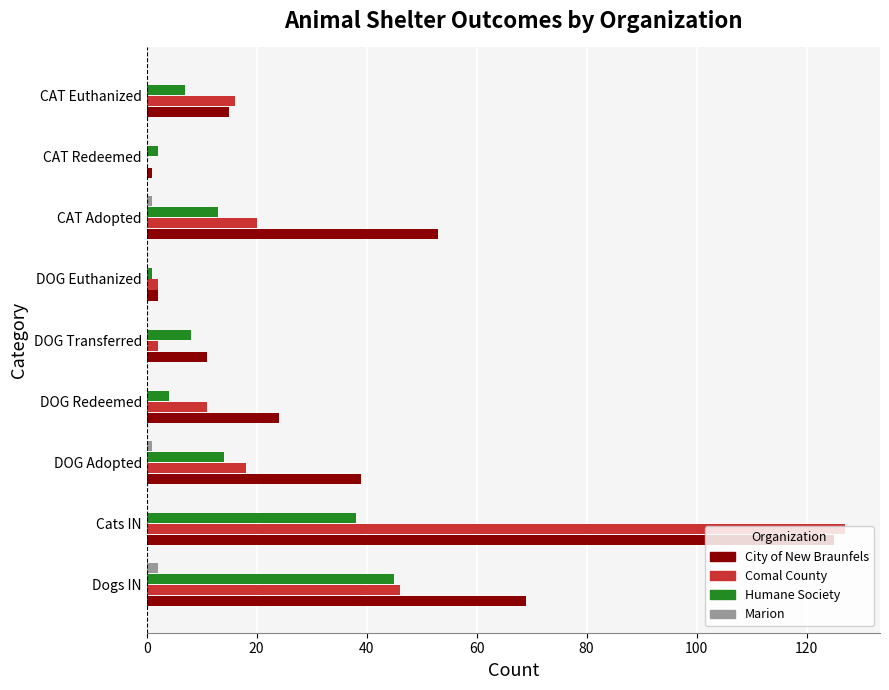

What is the approximate value of City of New Braunfels at CAT Euthanized?

15